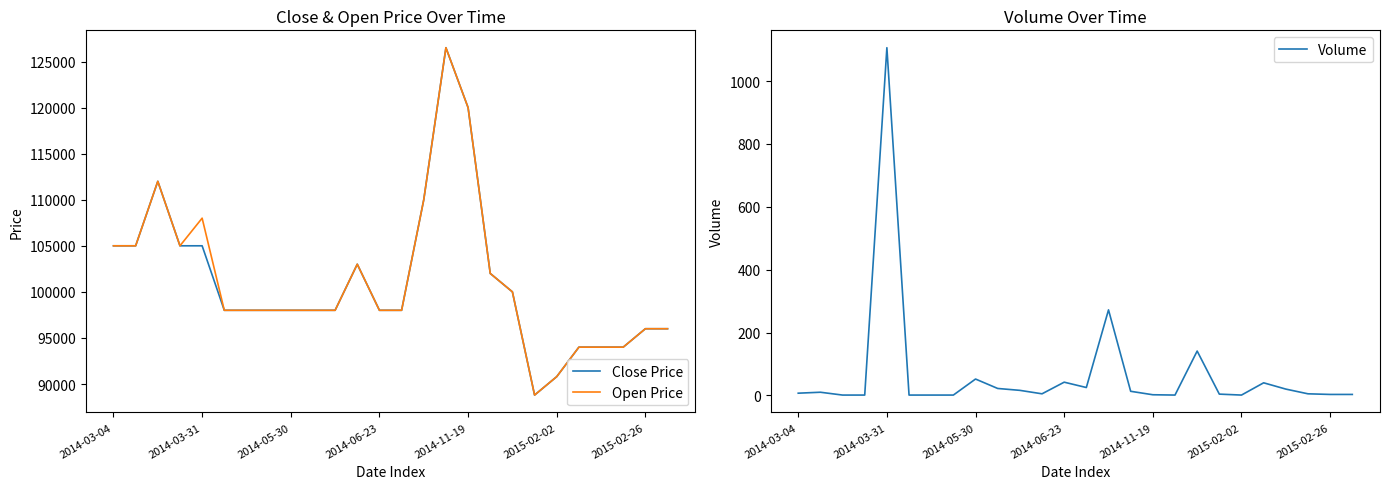

True or false: Open Price and Close Price cross at least once.

False